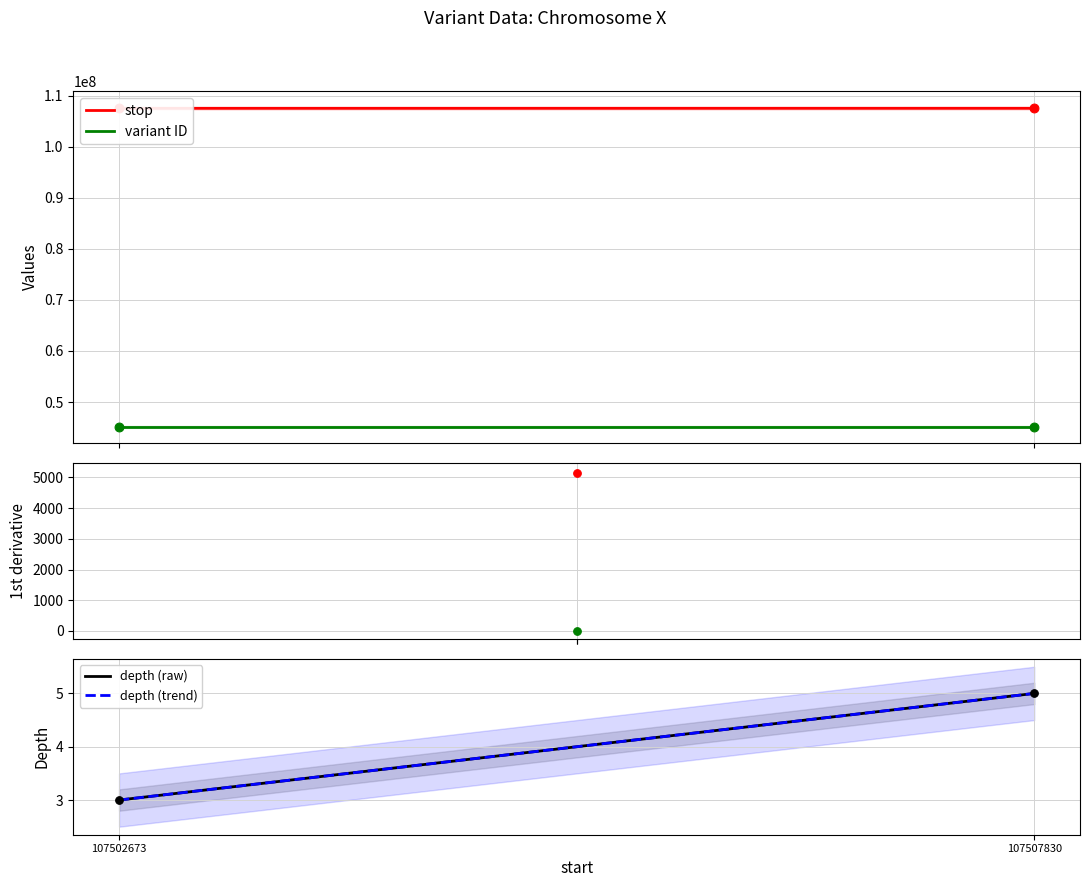

Which series contains the highest Y value?

stop